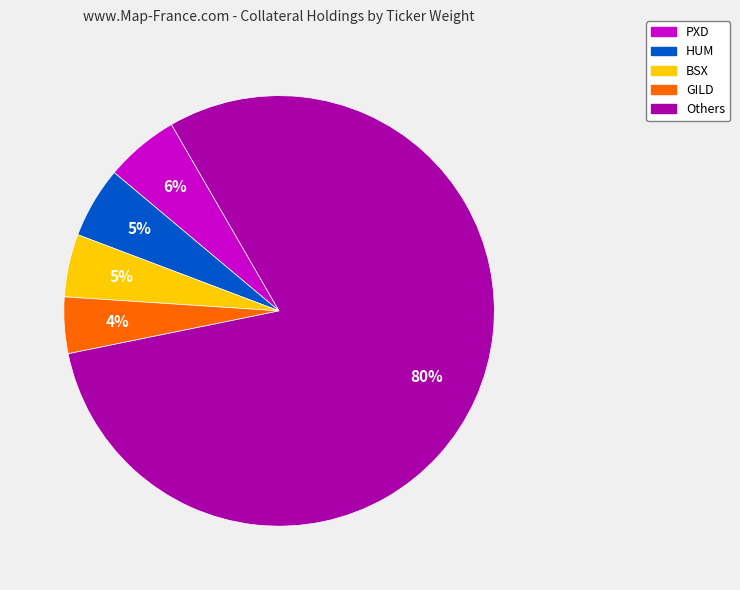

To the nearest percent, what is the average slice percentage?

20%